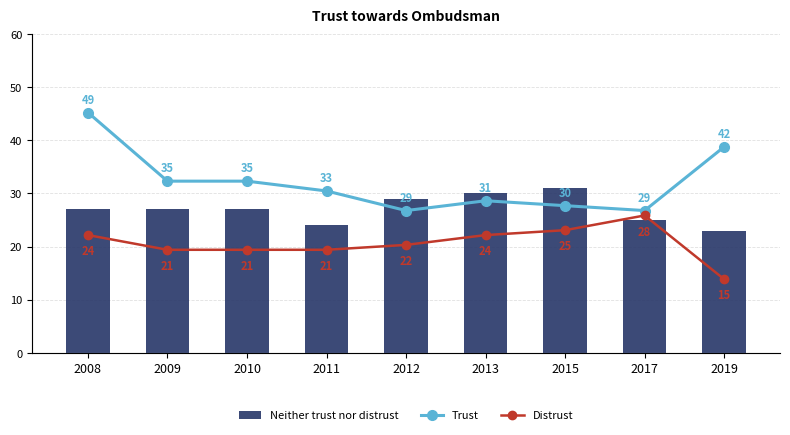

How many categories are shown in the chart?

9